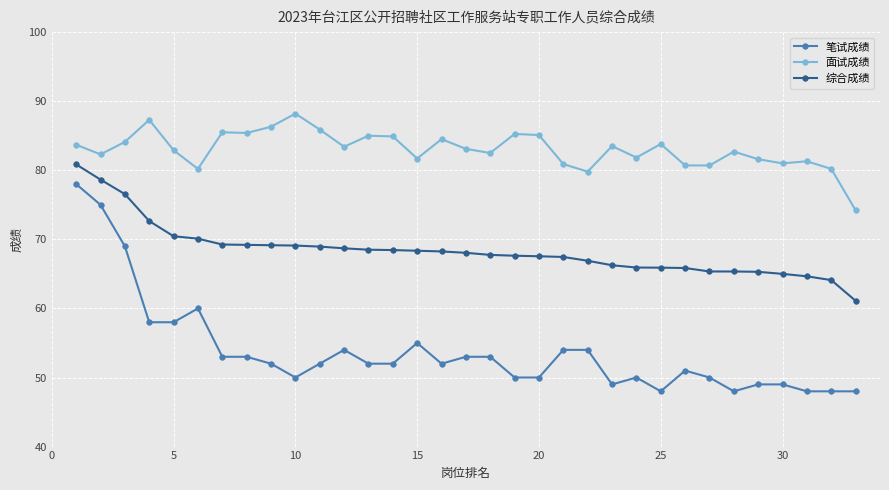

True or false: 笔试成绩 and 综合成绩 cross at least once.

False